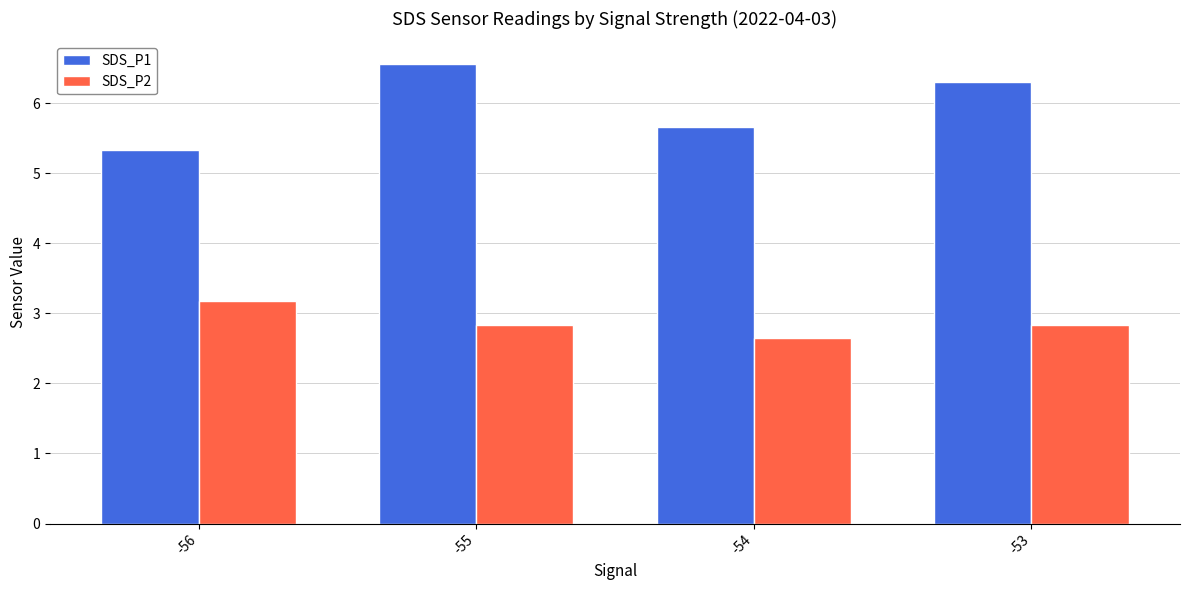

Count the number of data series in this chart.

2